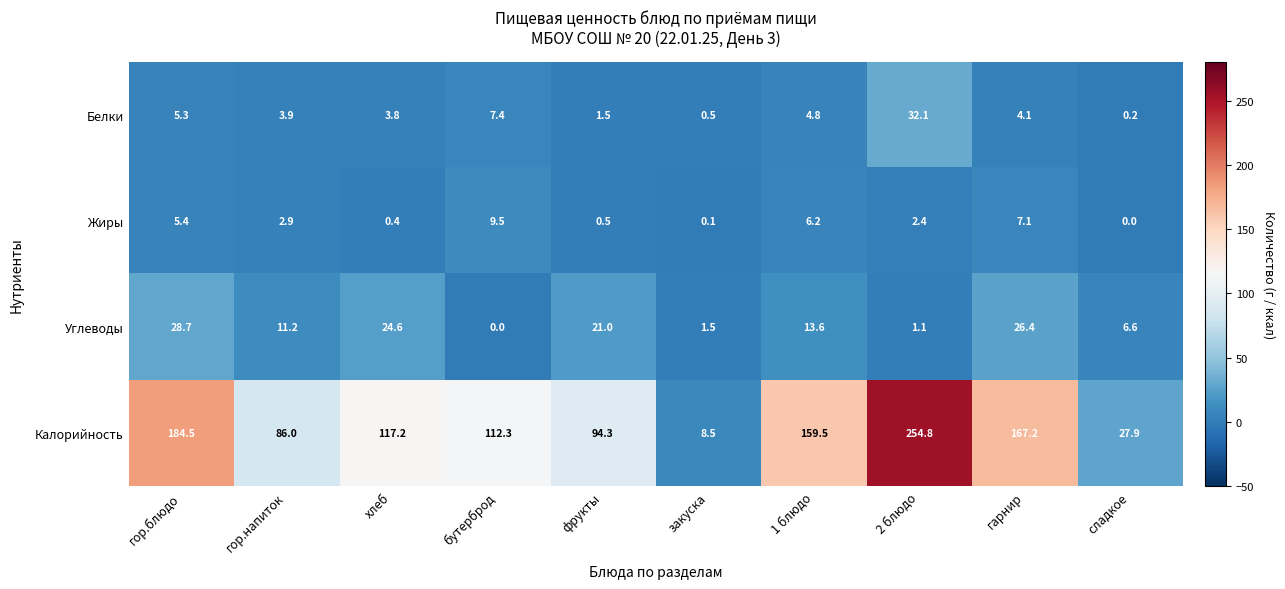

What is the sum of the Жиры values at гор.блюдо and хлеб?

5.8